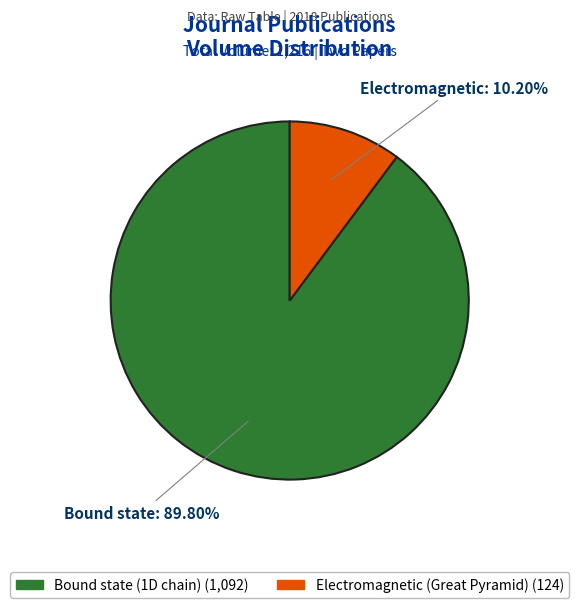

Is there any slice that represents more than half of the pie?

Yes